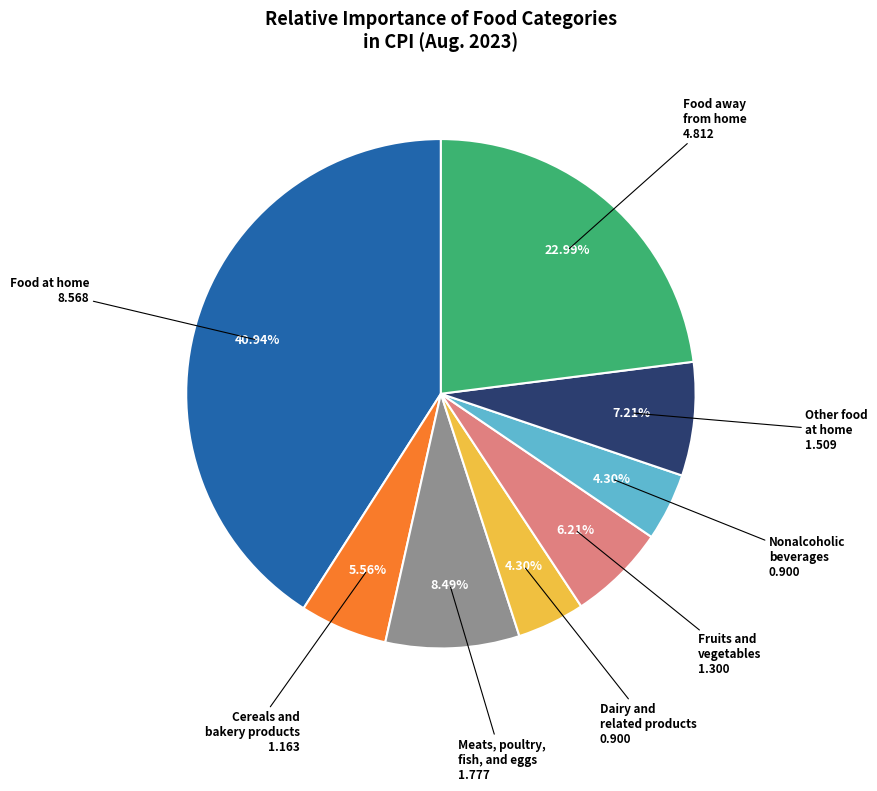

Is there a majority slice in this chart?

No